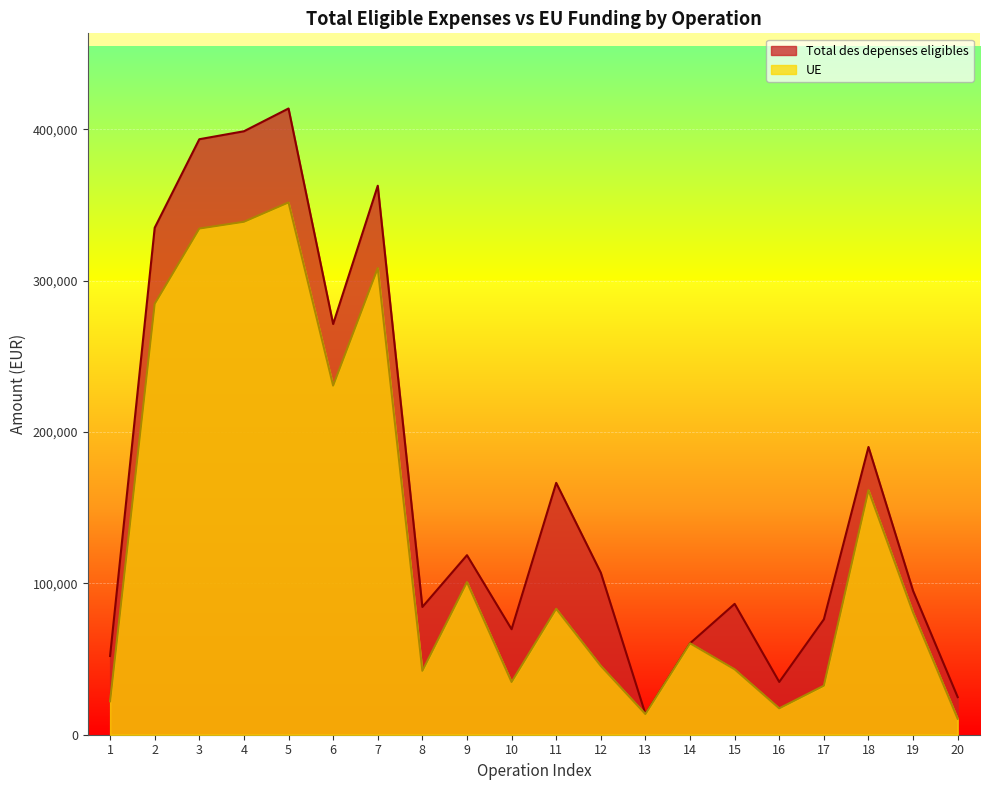

What are all the series names shown in the legend?

Total des depenses eligibles, UE